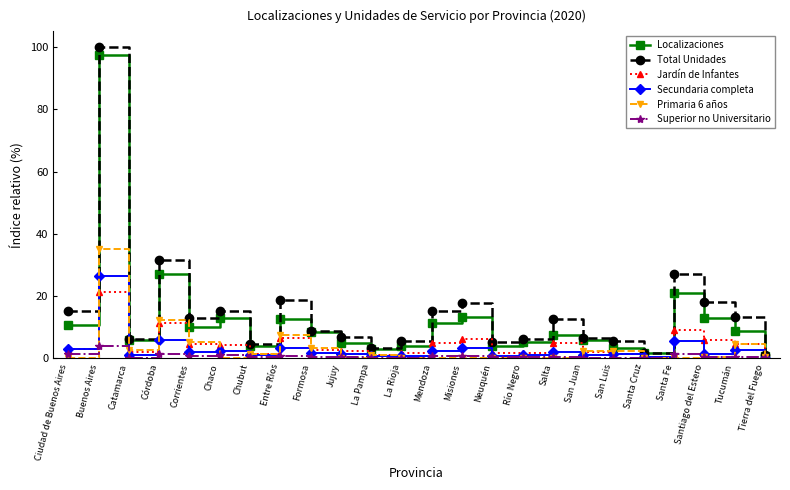

In Primaria 6 años, how many points are higher than both neighbors (excluding endpoints)?

7